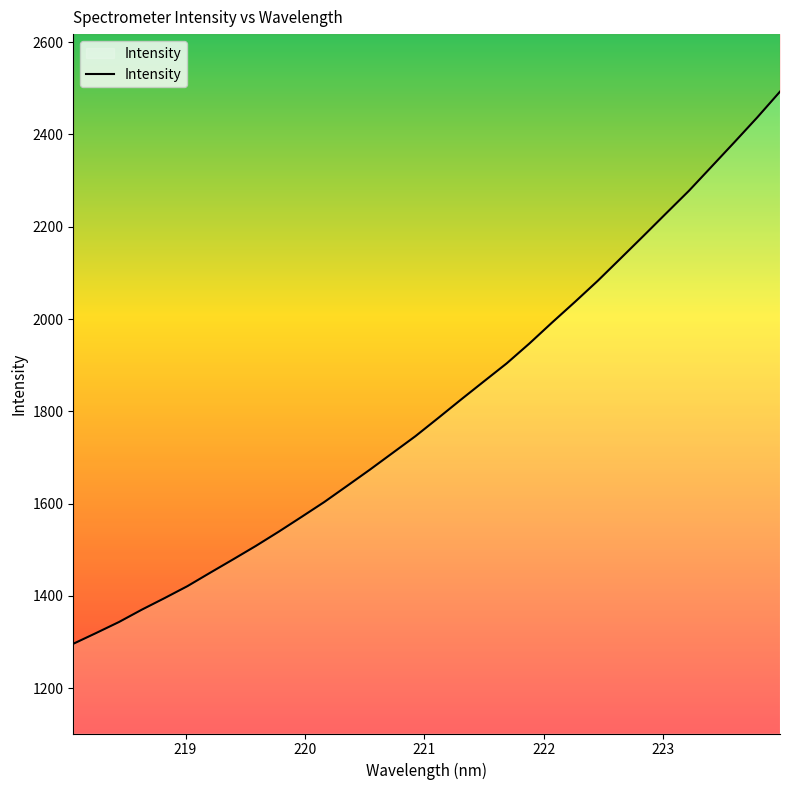

How many lines are shown in the chart?

1